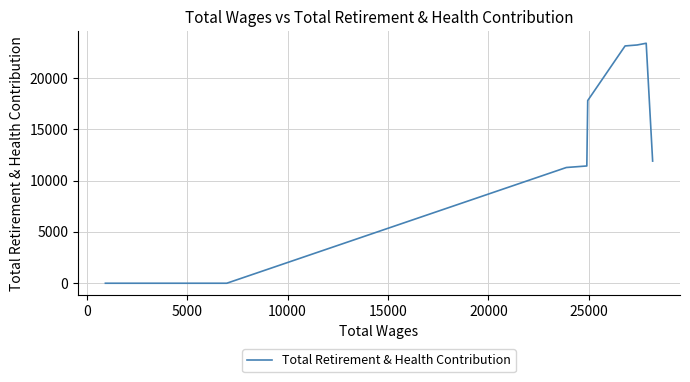

What is the difference between the maximum and minimum values?

23379